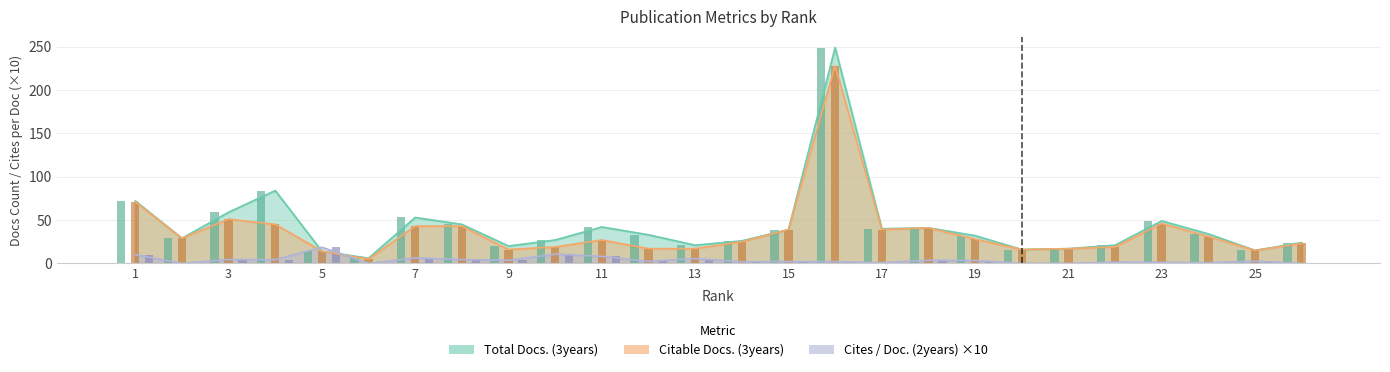

At how many categories does at least one series exceed 198?

1